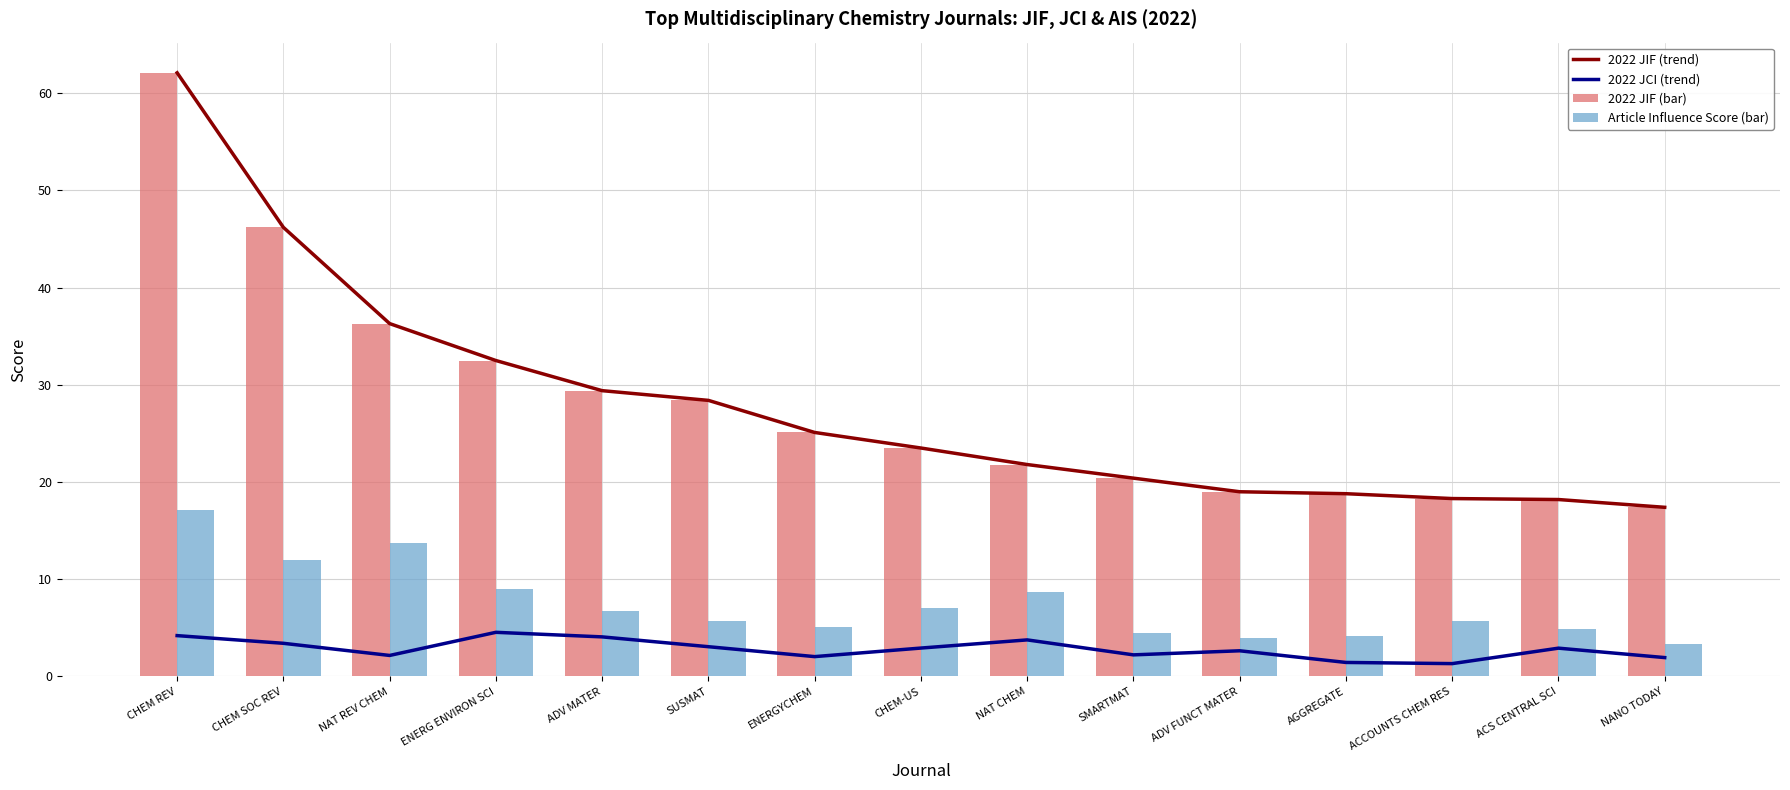

How many data points in 2022 JIF (bar) are less than 23?

7